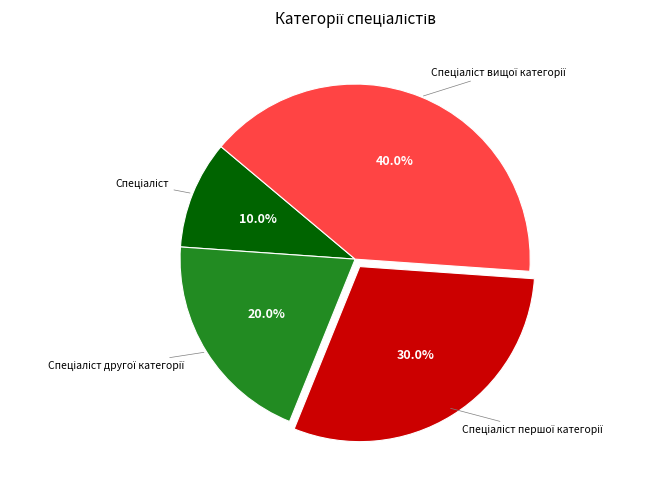

Is there any slice that represents more than half of the pie?

No